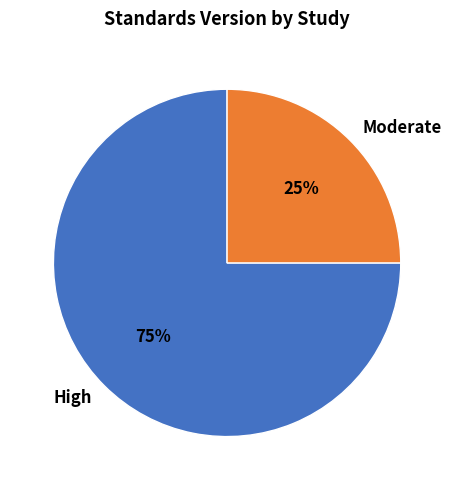

To the nearest percent, what percentage of the pie is High?

75%